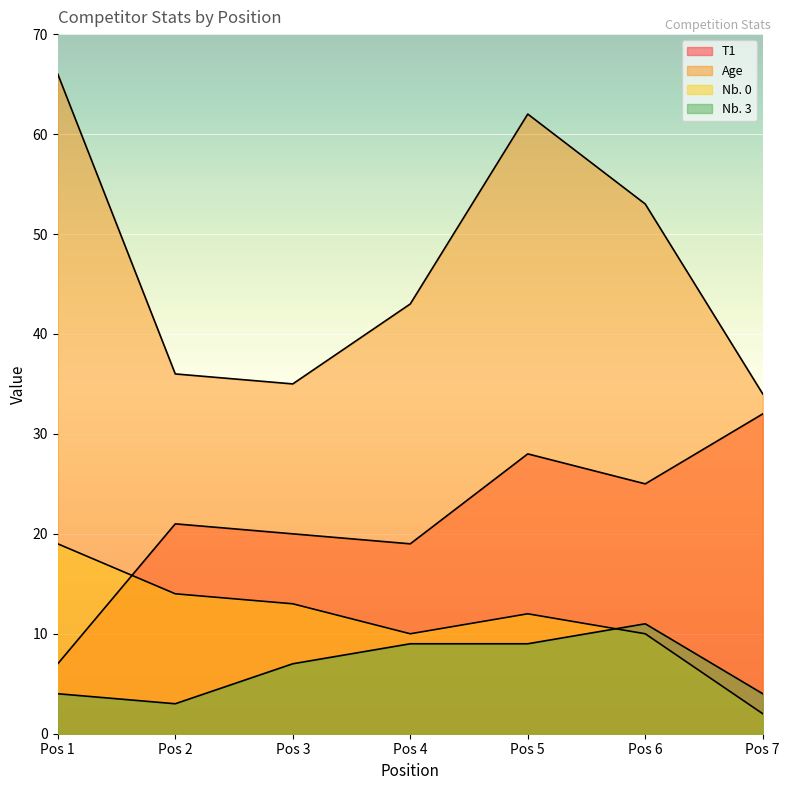

The value of Nb. 0 at Pos 7 is 2. True or false?

True